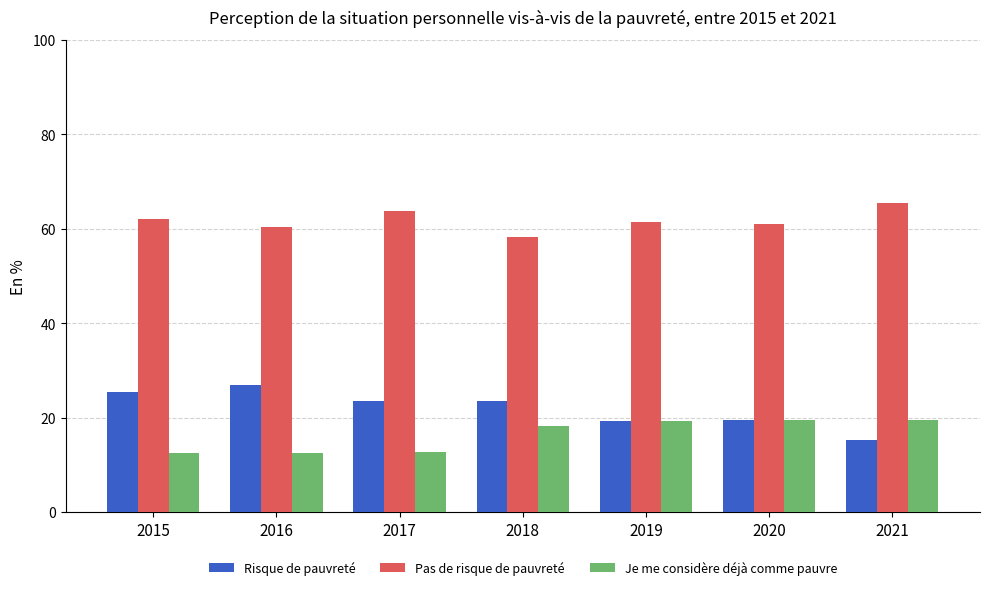

Rank the series at 2016 from highest to lowest value.

Pas de risque de pauvreté, Risque de pauvreté, Je me considère déjà comme pauvre